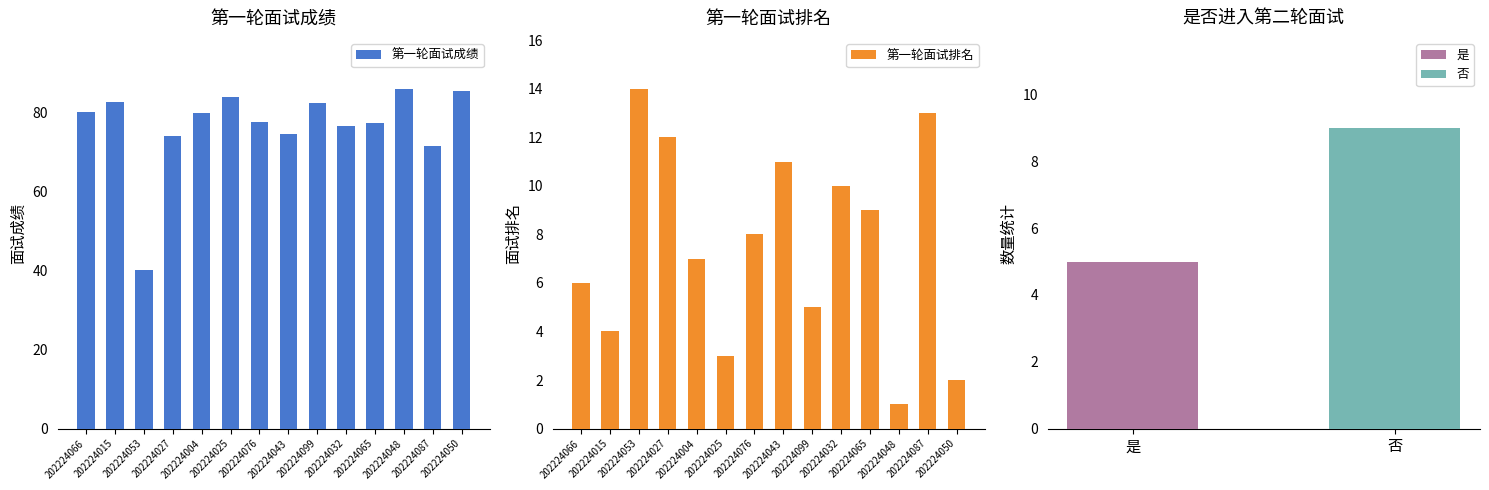

What is the value of the 第一轮面试排名 bar at the 13th from the left?

13